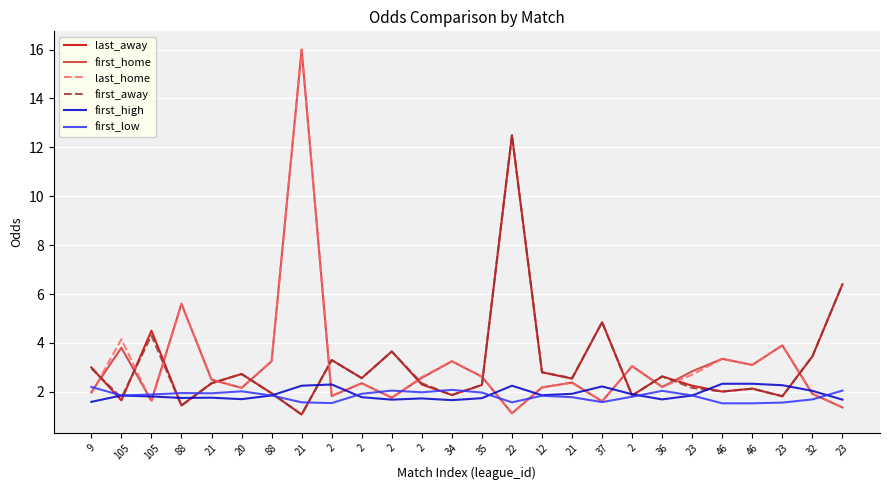

Is it true that last_away equals 2.3 at 88?

False